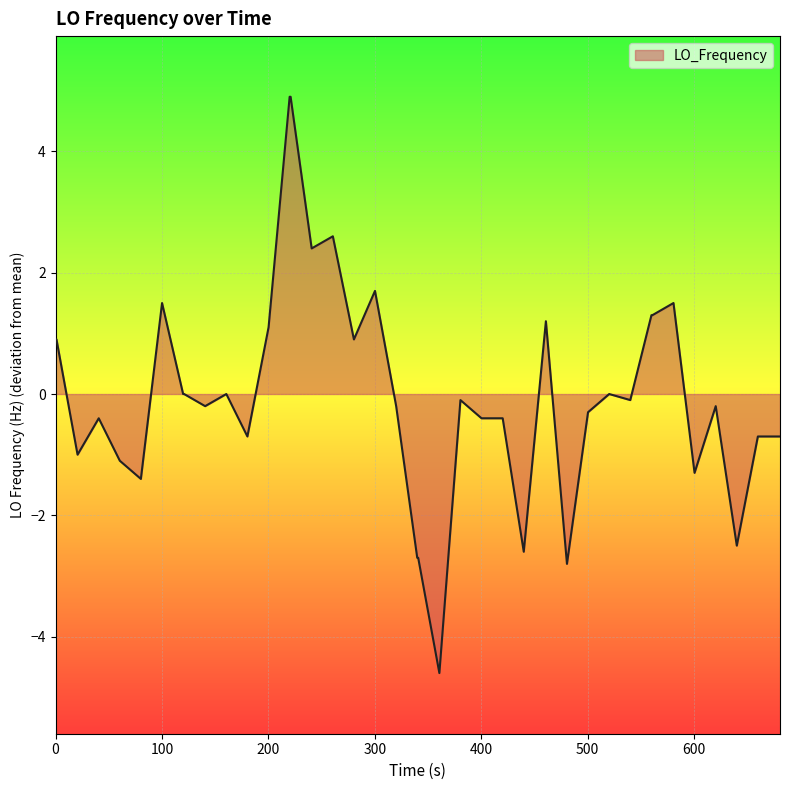

What is the greatest value displayed?

4.9